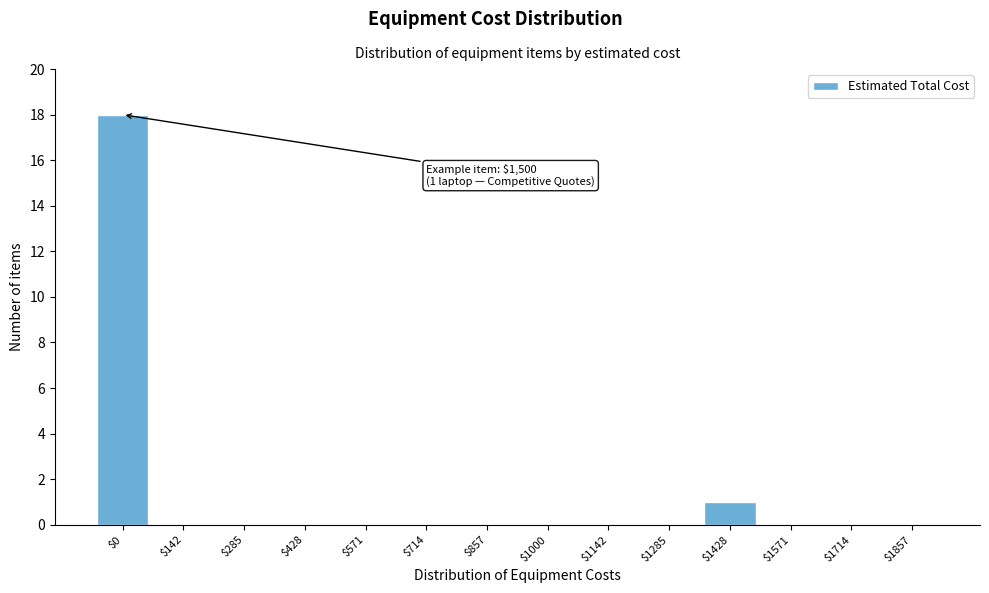

Where is the data nearest to the value 9?

$1428